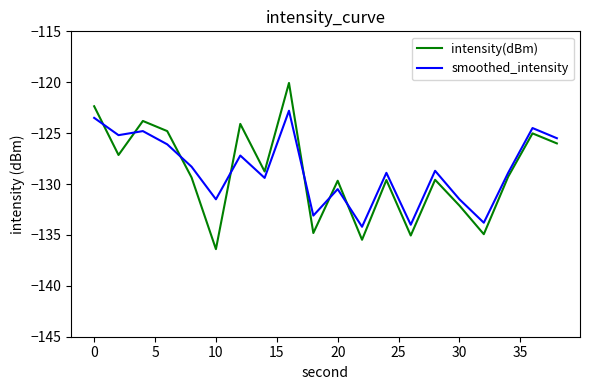

What is the difference between the second highest and minimum values in the intensity(dBm) series?

14.0